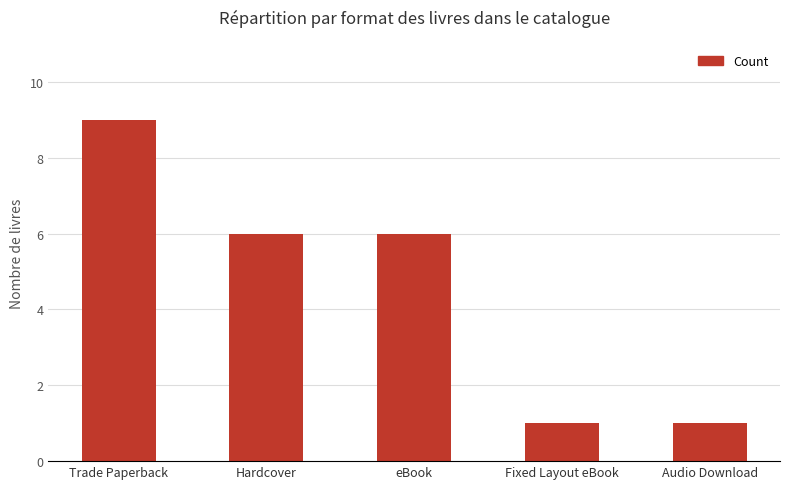

What is the greatest value displayed?

9